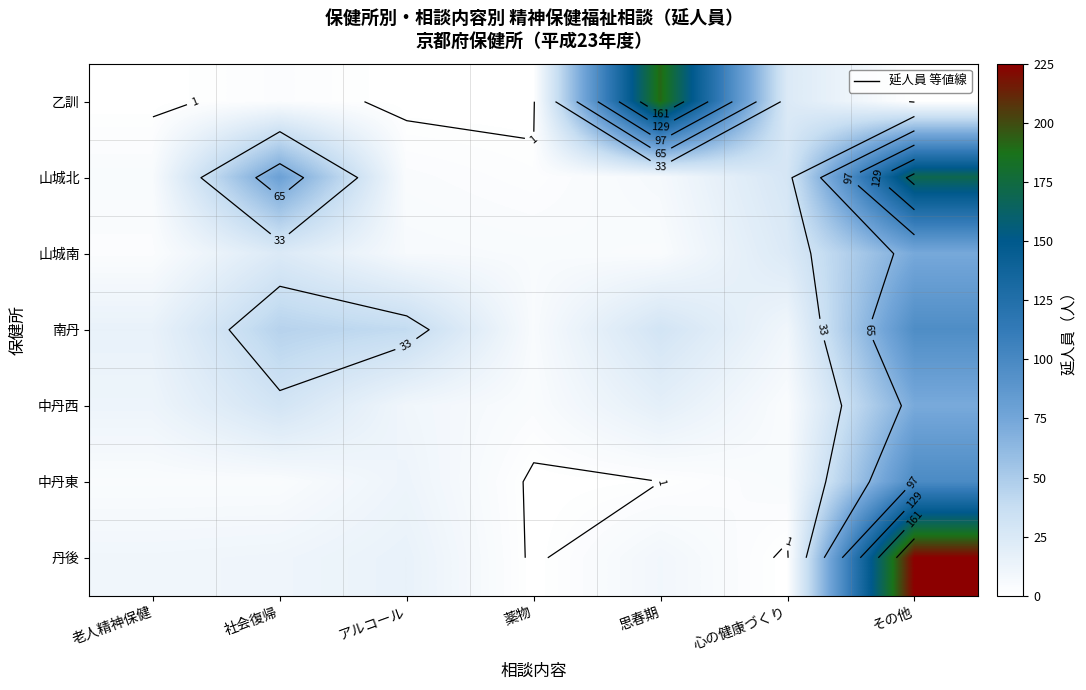

What is the sum of the 南丹 values at 薬物 and 老人精神保健?

20